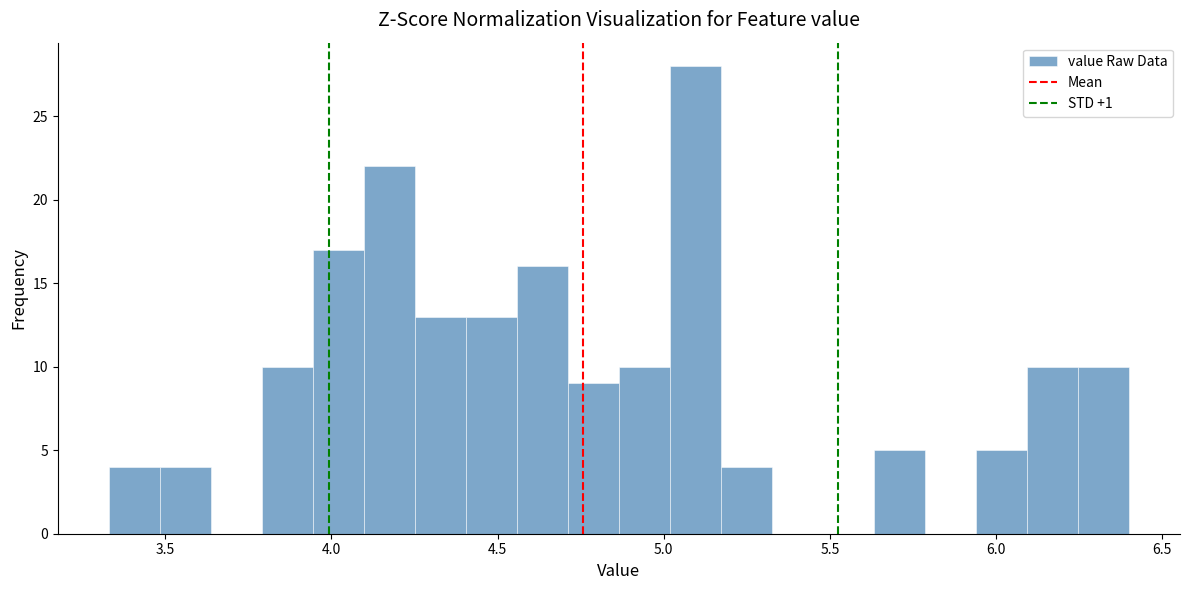

Around what value on the x-axis is the tallest bar? Give the approximate position of its centre, as read against the axis.

5.10